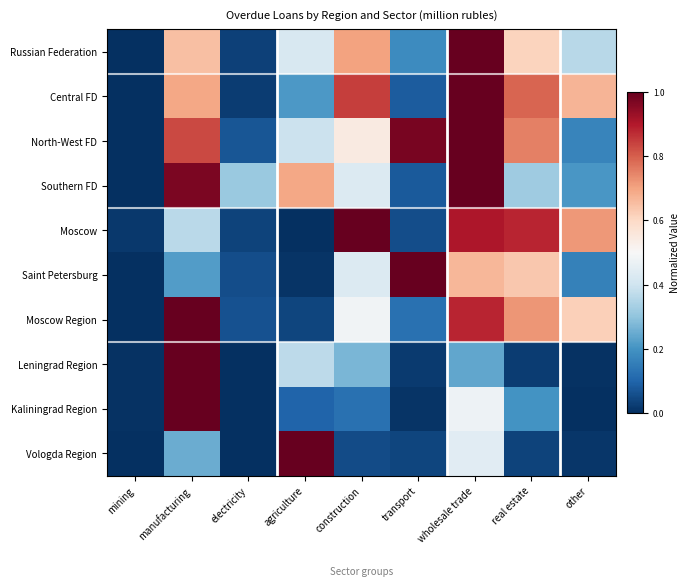

What is the greatest value displayed?

1.0